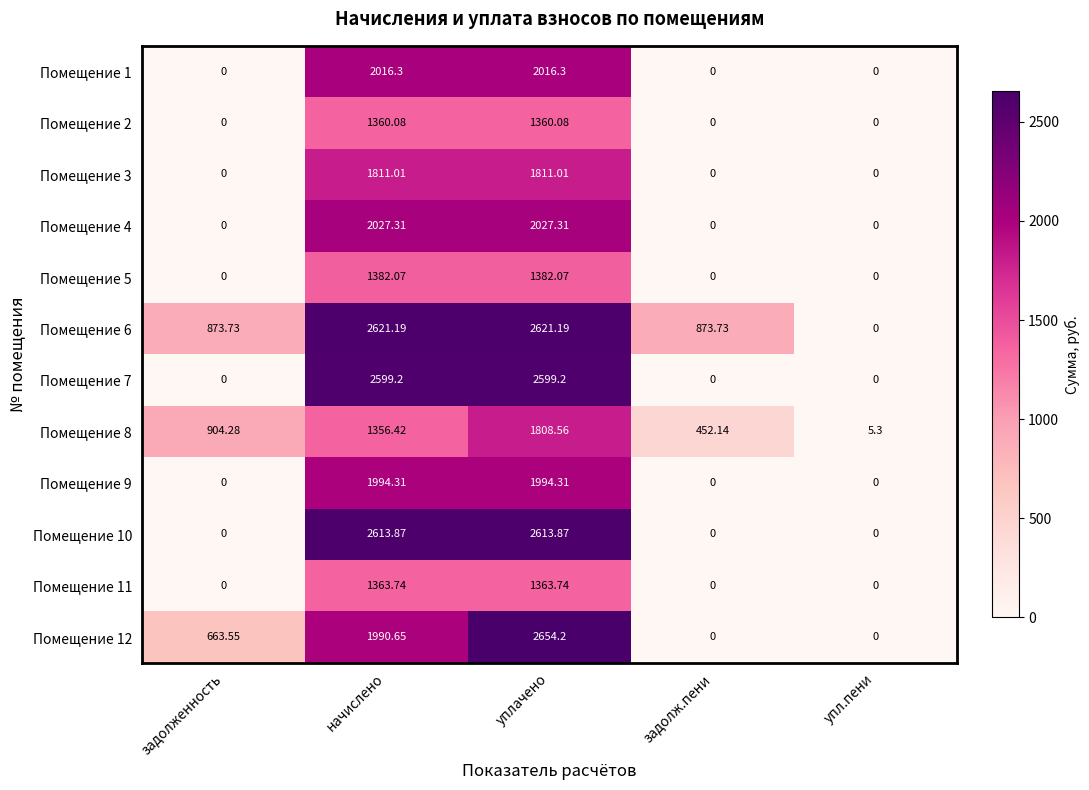

At which category is the sum across all series the highest?

уплачено